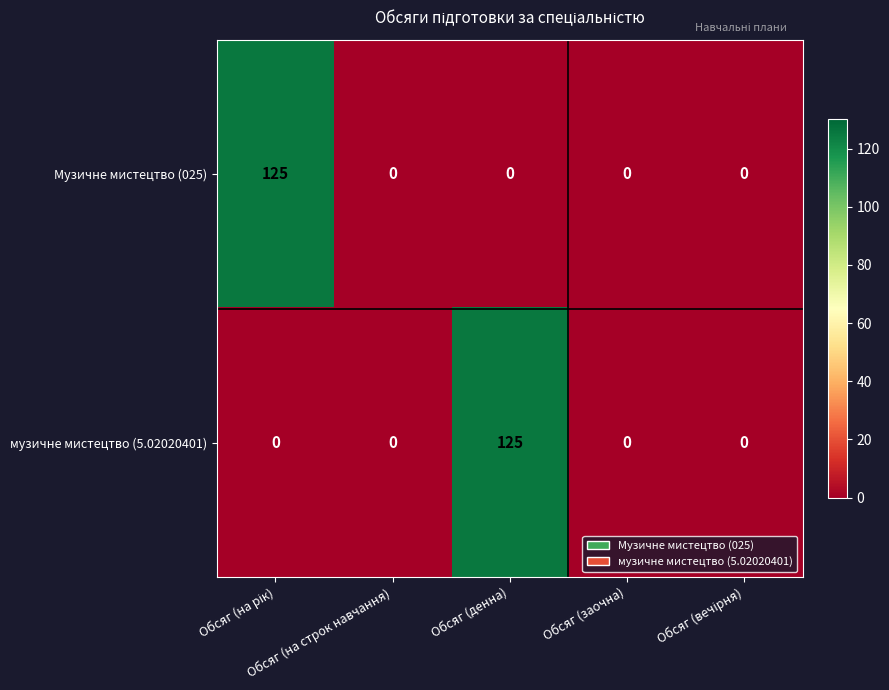

What is the maximum value for музичне мистецтво (5.02020401)?

125